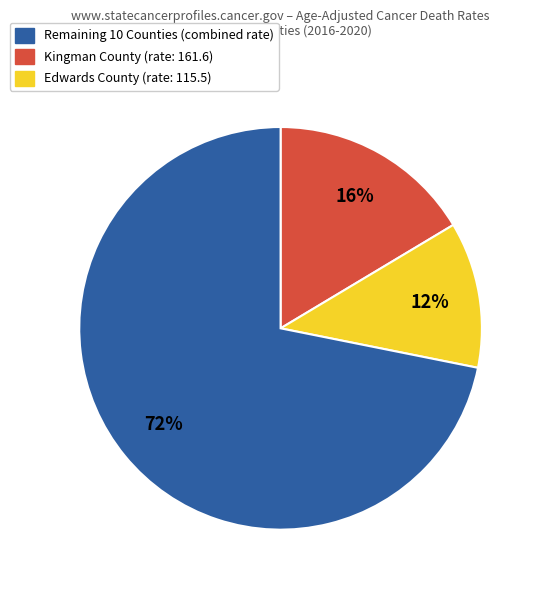

How many slices are in this pie chart?

3